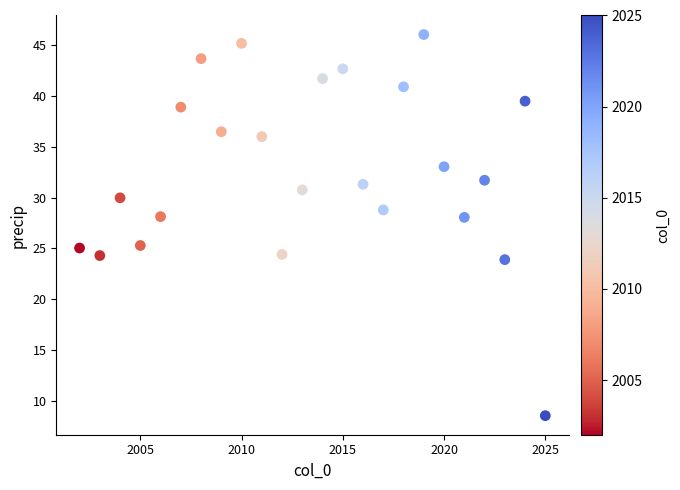

What is the range of X values (max minus min)?

23.0